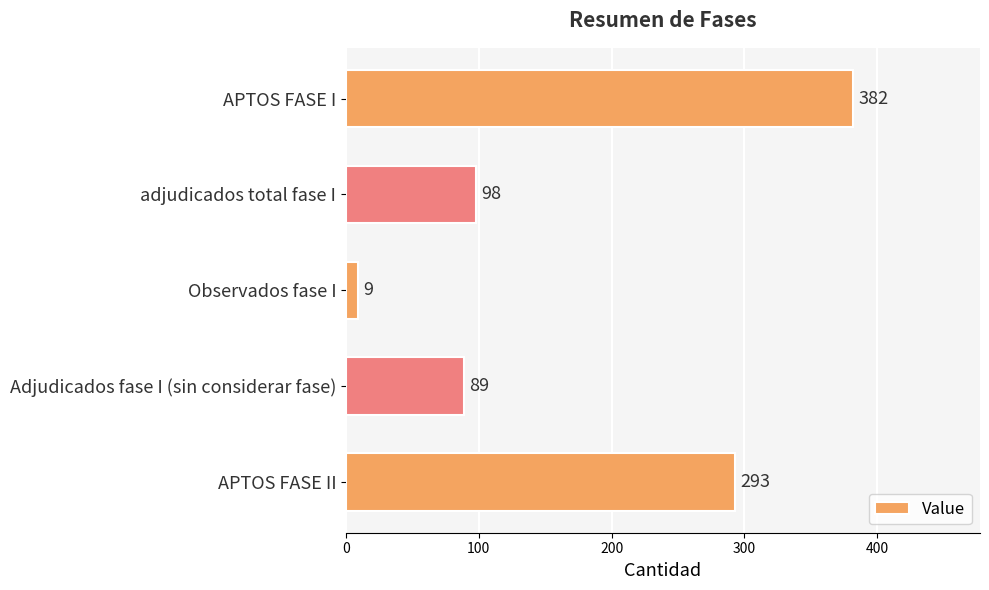

Which label corresponds to the smallest value in the chart?

Observados fase I